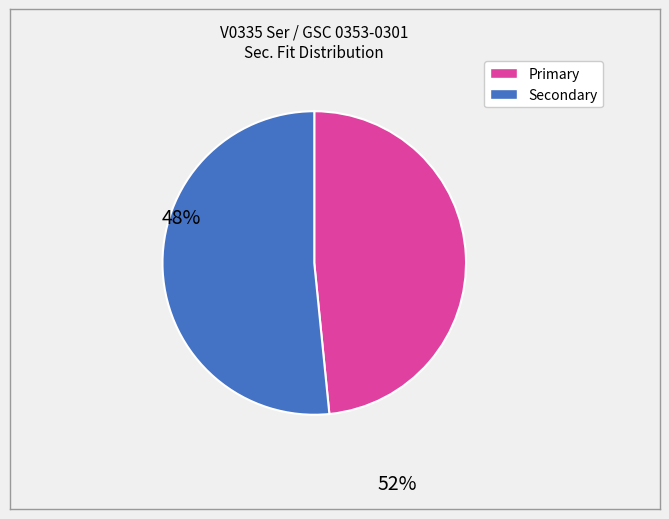

Is there a majority slice in this chart?

Yes